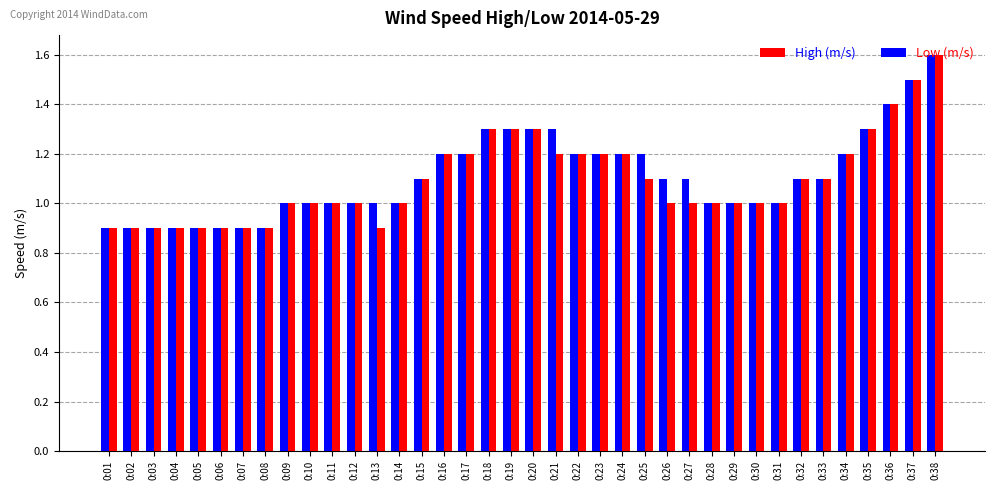

What is the average value of the Low (m/s) series?

1.1